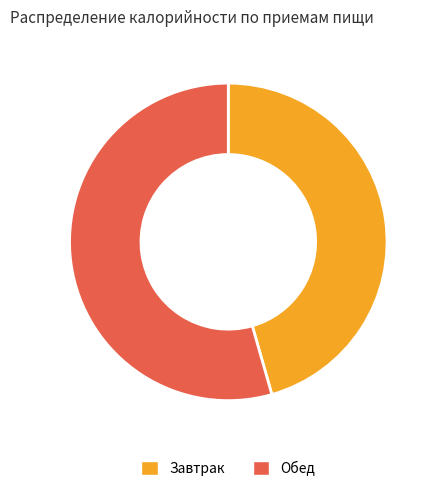

The Завтрак slice represents 46% of the pie. True or false?

True